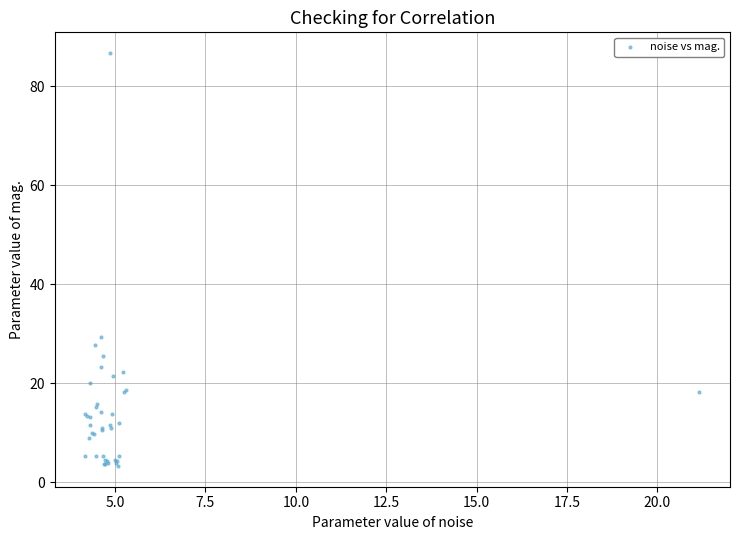

What Y value in the scatter plot is closest to 44?

29.3